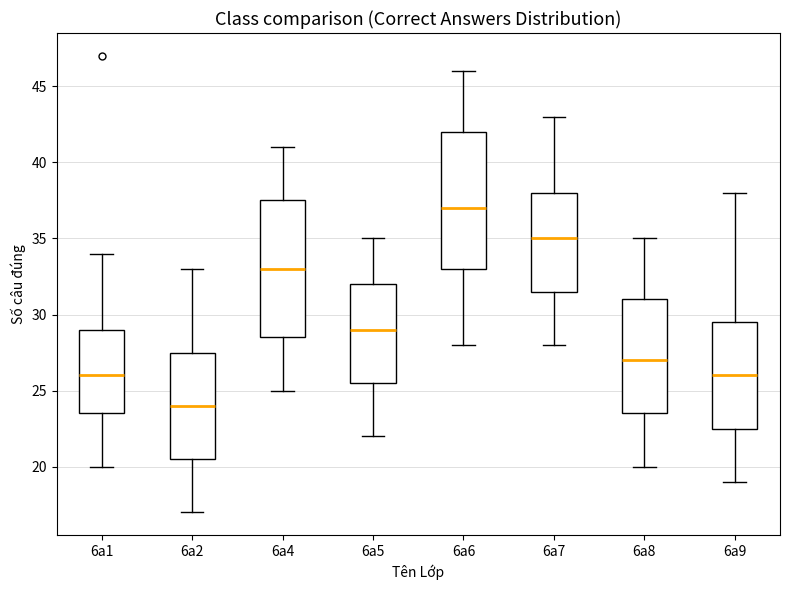

Reading left to right, read every box against the y-axis: the position of its median line, the range the box covers, and the ends of its whiskers. The values are not printed on the chart, so give them approximately, as read against the axis.

6a1: median 26.0, box 23.5 to 29.0, whiskers 20.0 to 34.0
6a2: median 24.0, box 20.5 to 27.5, whiskers 17.0 to 33.0
6a4: median 33.0, box 28.5 to 37.5, whiskers 25.0 to 41.0
6a5: median 29.0, box 25.5 to 32.0, whiskers 22.0 to 35.0
6a6: median 37.0, box 33.0 to 42.0, whiskers 28.0 to 46.0
6a7: median 35.0, box 31.5 to 38.0, whiskers 28.0 to 43.0
6a8: median 27.0, box 23.5 to 31.0, whiskers 20.0 to 35.0
6a9: median 26.0, box 22.5 to 29.5, whiskers 19.0 to 38.0